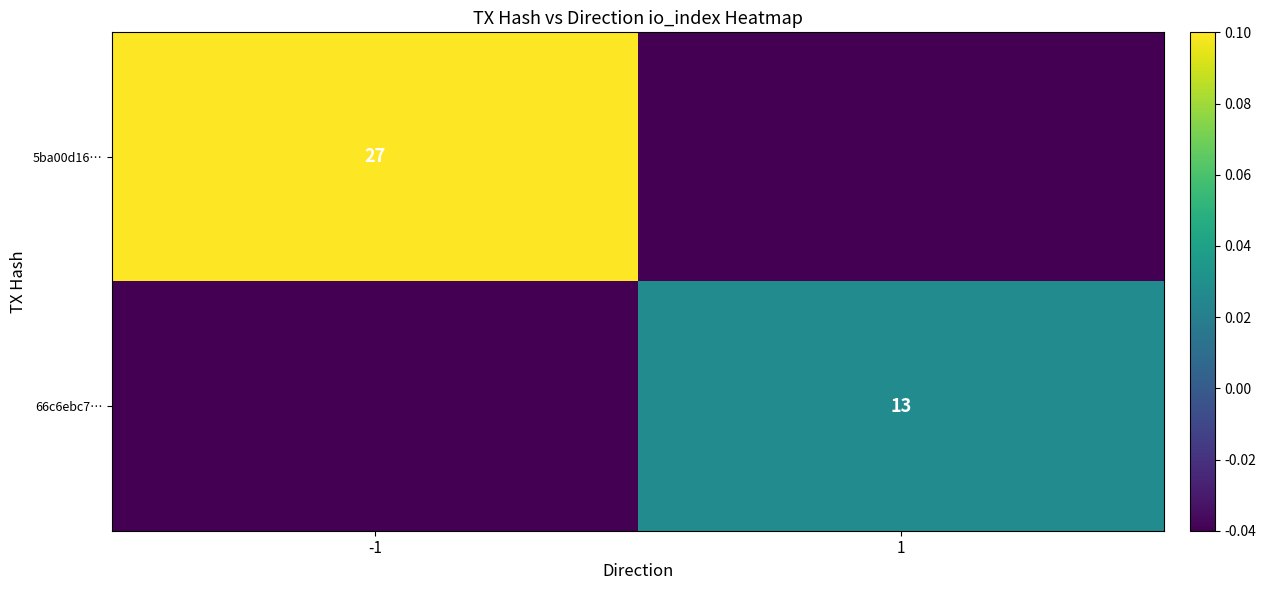

Rank the series by their average value, from highest to lowest.

5ba00d16…, 66c6ebc7…